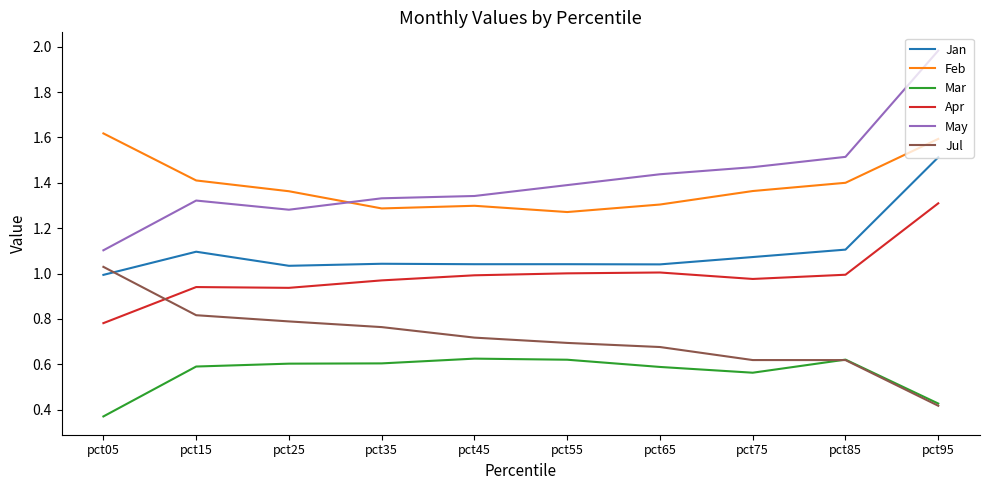

Where is Feb nearest to the value 1?

pct55